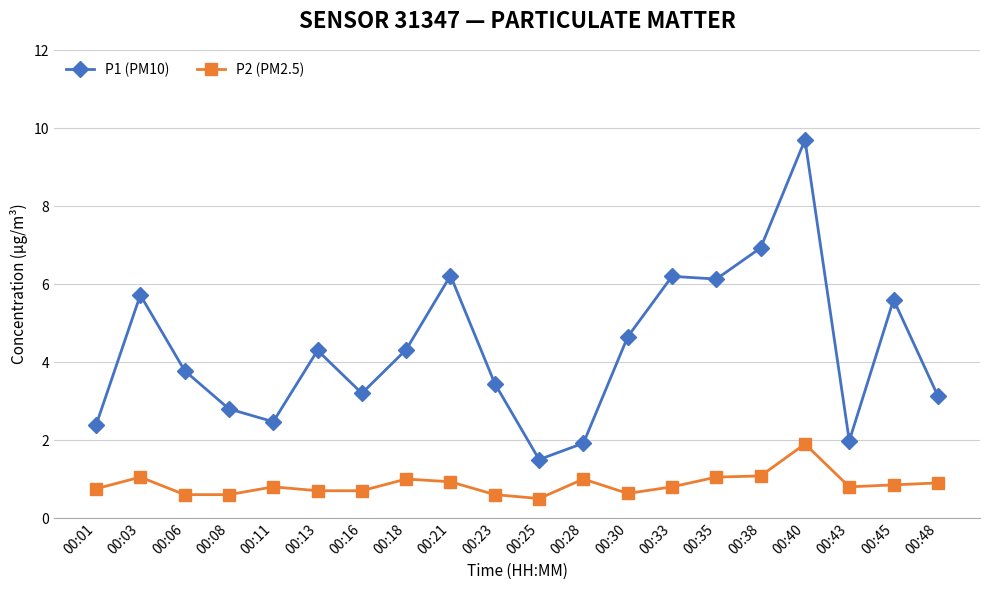

True or false: P1 (PM10) has more than 2 points higher than both neighbors.

True